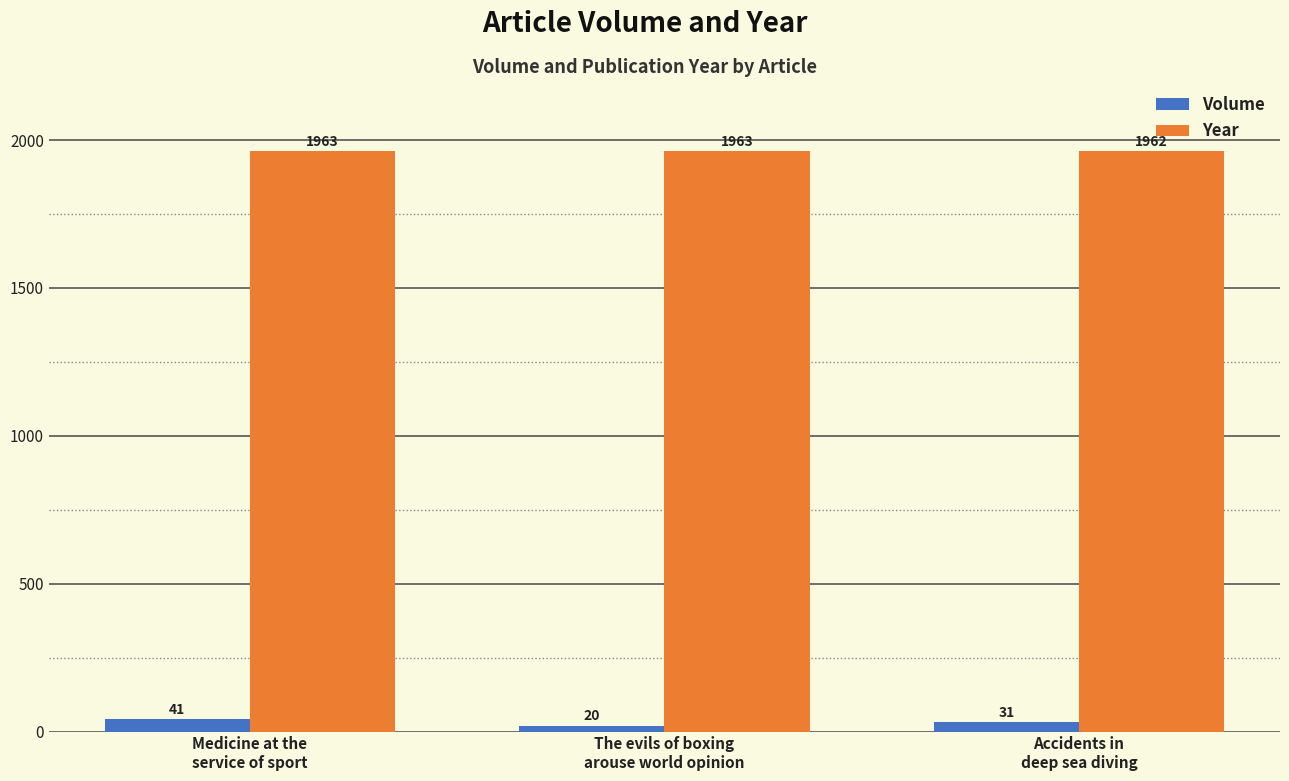

What is the difference between the Year values at Accidents in
deep sea diving and Medicine at the
service of sport?

1